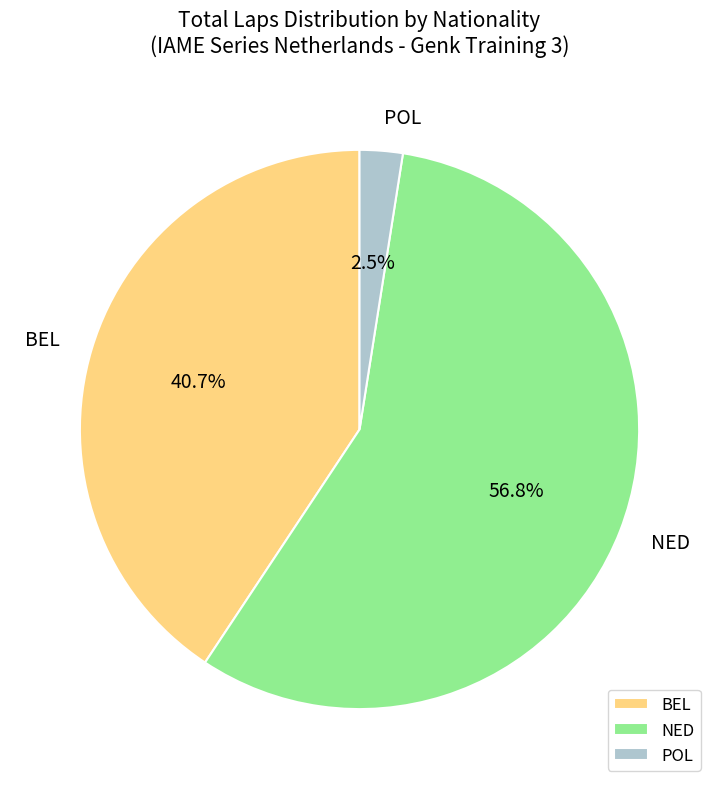

Which slice is the largest?

NED